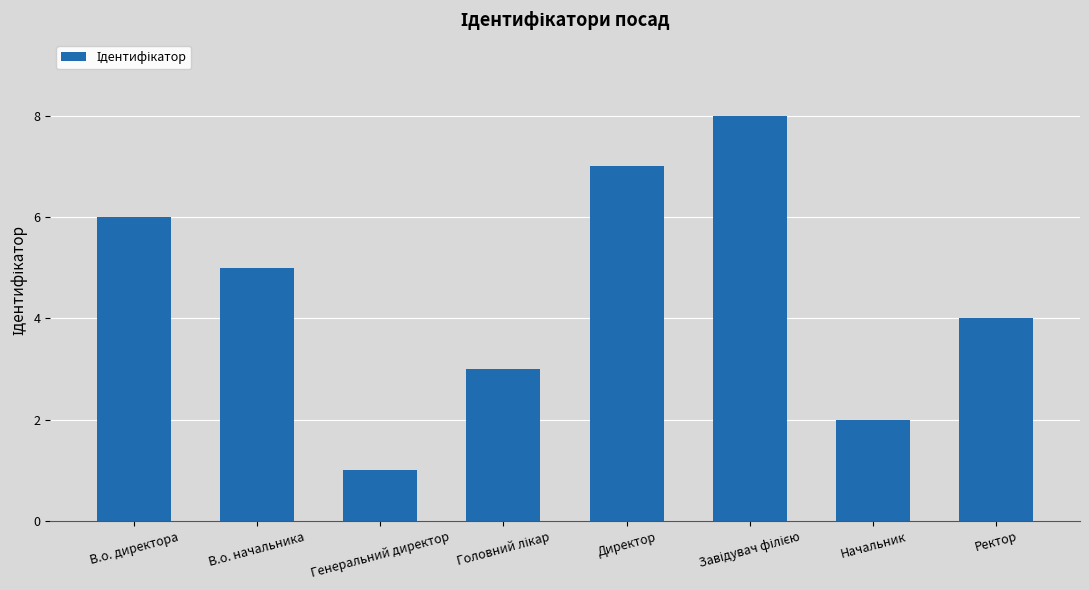

What is the value of the 5th bar from the left?

7